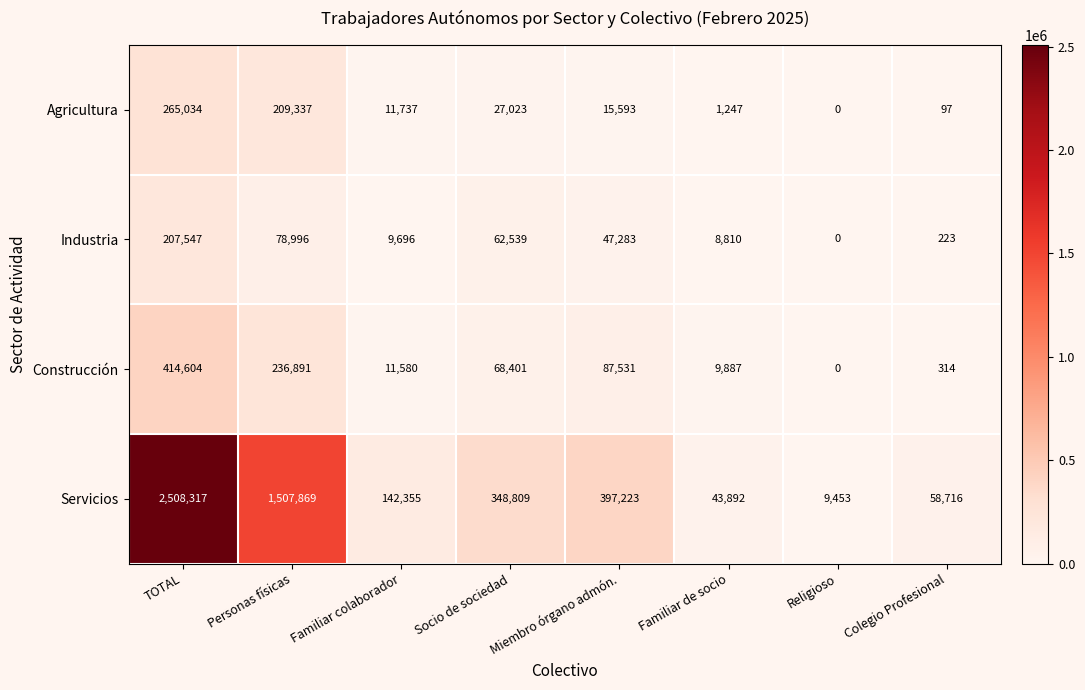

What is the difference between the maximum and minimum values in the Construcción series?

414604